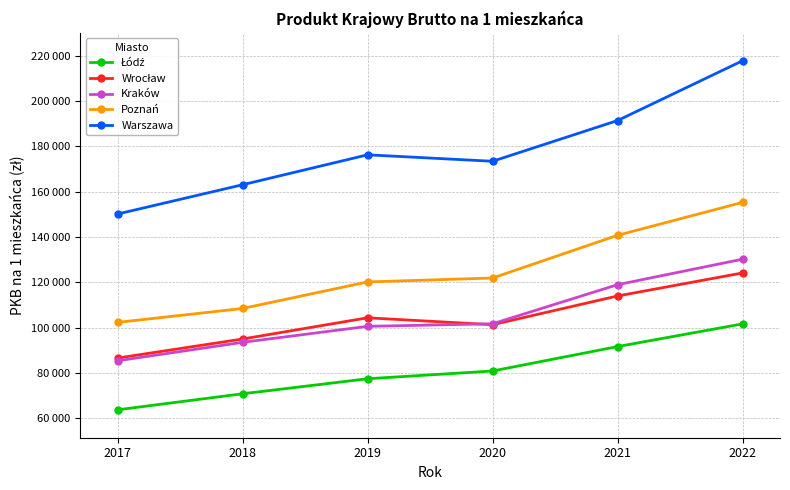

Is this an area chart (filled region under the line)?

No